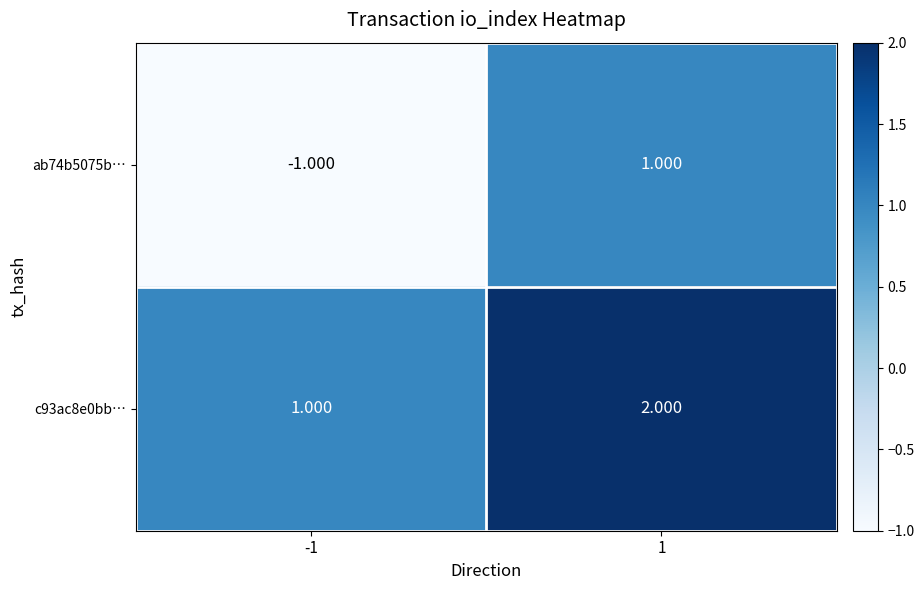

How many data points does each series have?

2